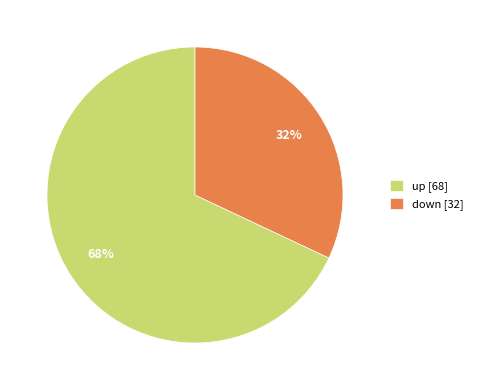

What percentage is the up slice, to the nearest percent?

68%